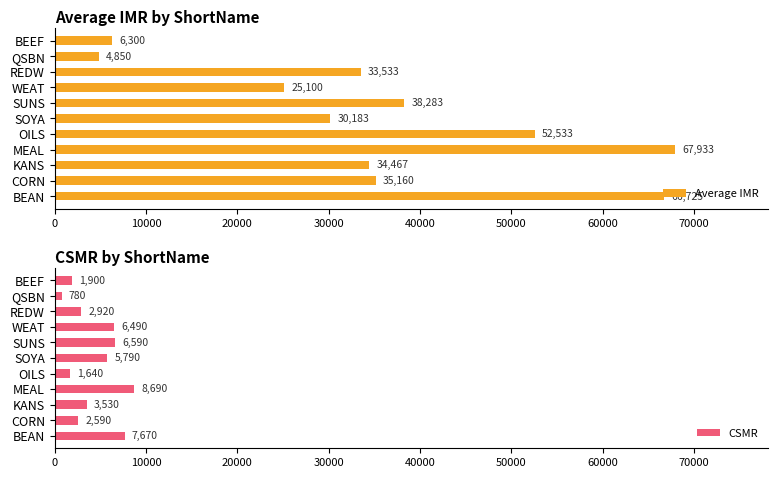

Which category has the highest value in the Average IMR series?

MEAL